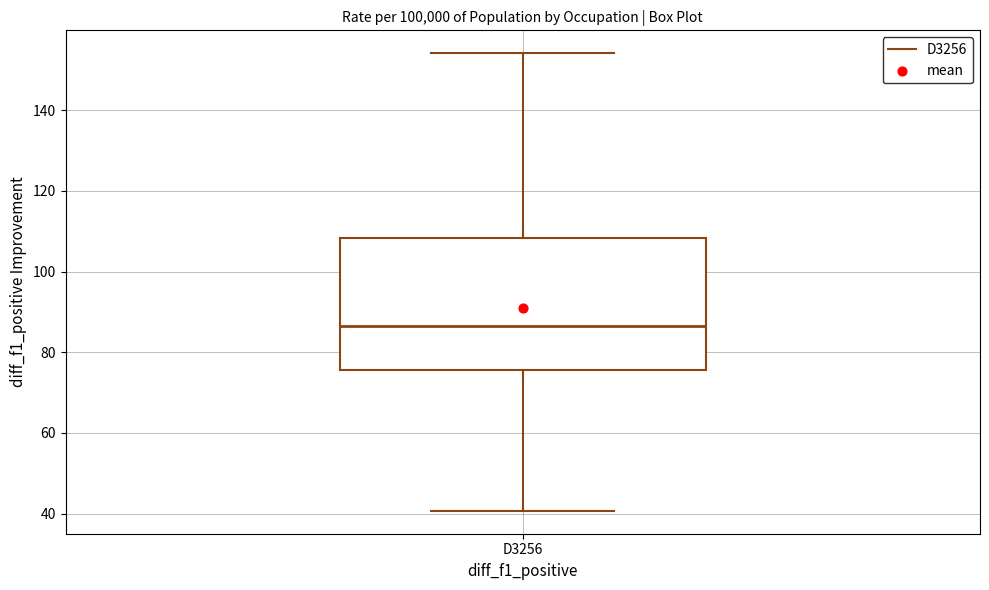

Transcribe this box plot: give where the median line is, the range the box spans, and where the two whiskers end, as read against the y-axis. The values are not printed on the chart, so give them approximately, as read against the axis.

median 86, box 76 to 108, whiskers 40 to 154